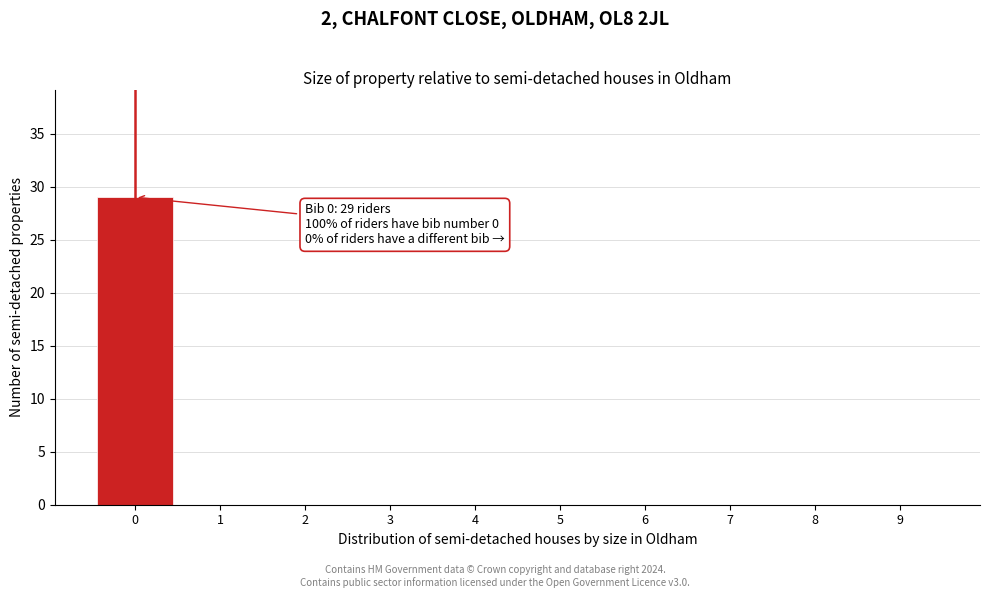

Over which range of the x-axis is the bar tallest?

-0.5 to 0.5